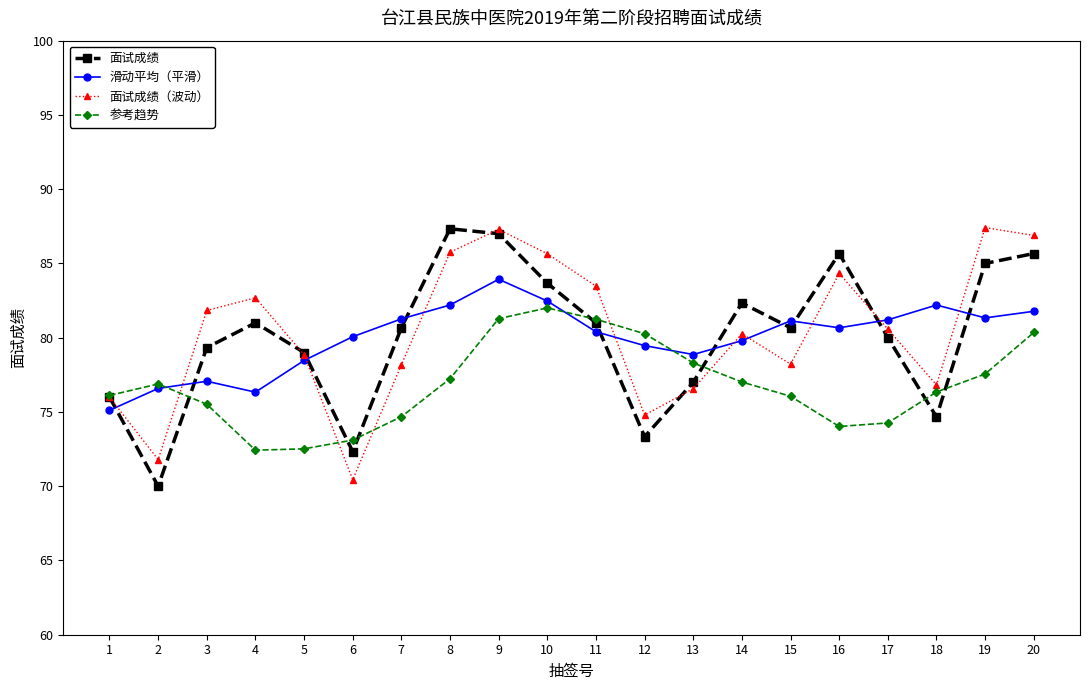

Is it true that 参考趋势 equals 43.7 at 10?

False